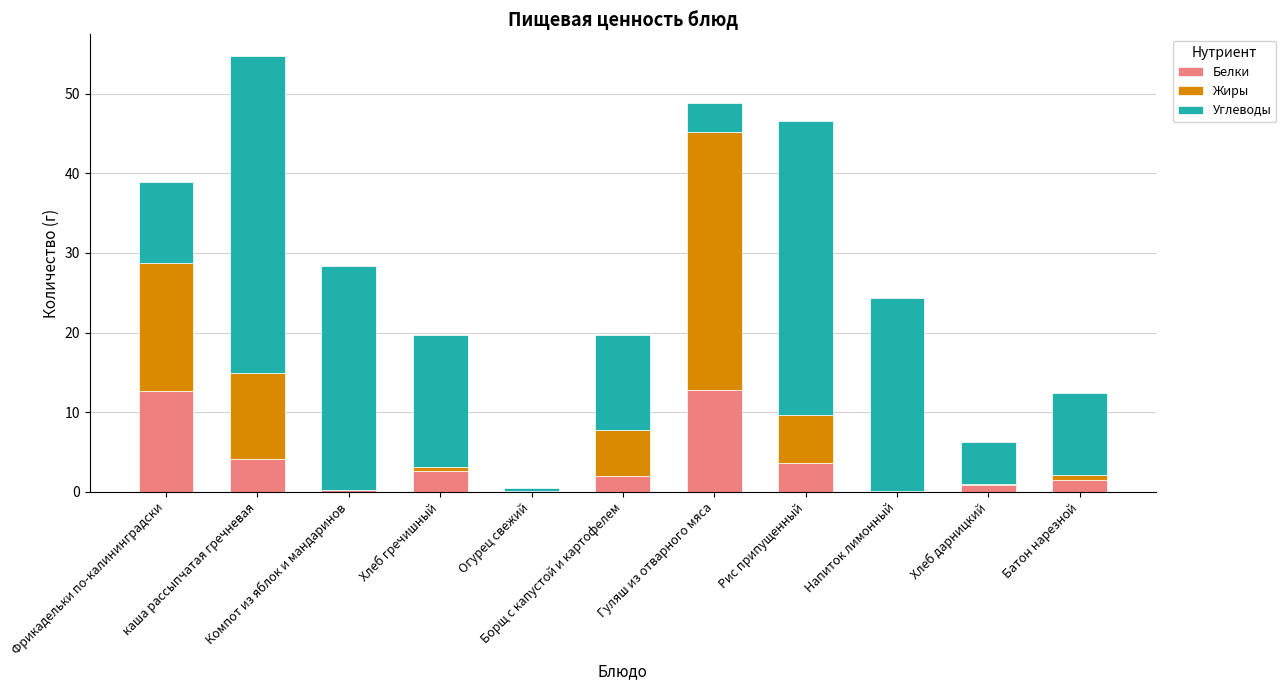

Count the number of data series in this chart.

3